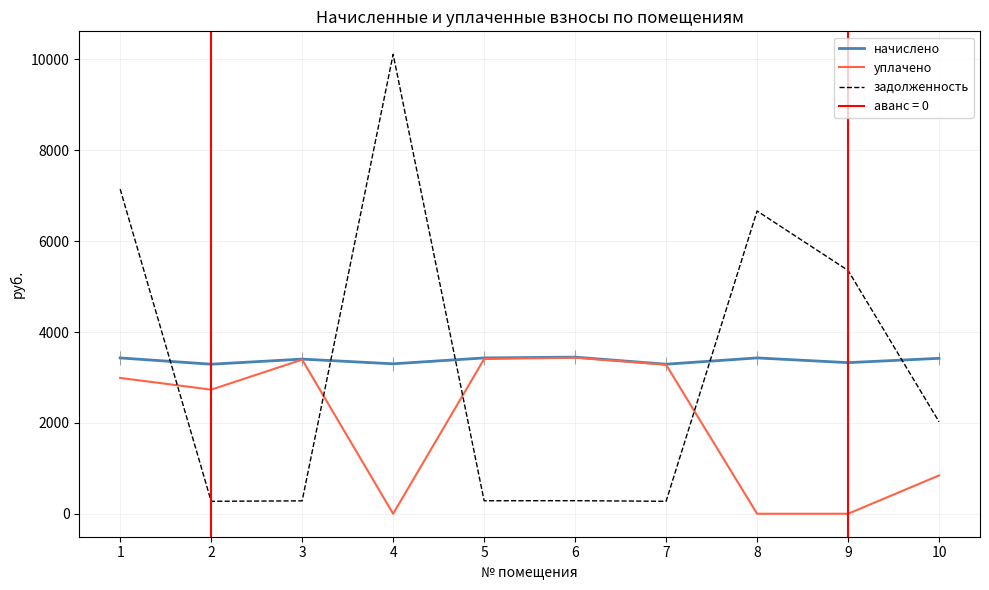

What is the sum of all начислено values?

33773.8